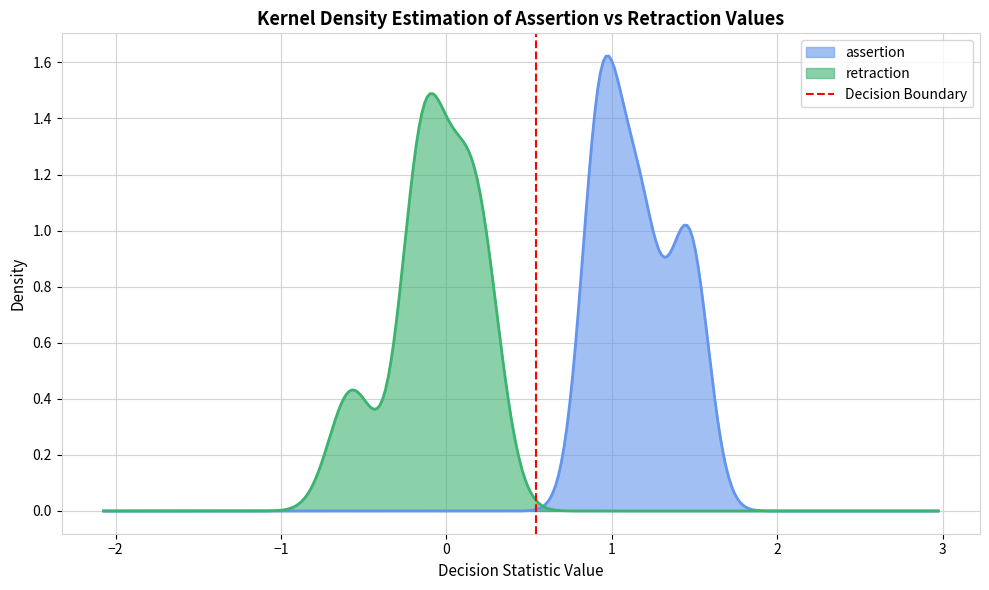

What is the sum of all values?

1